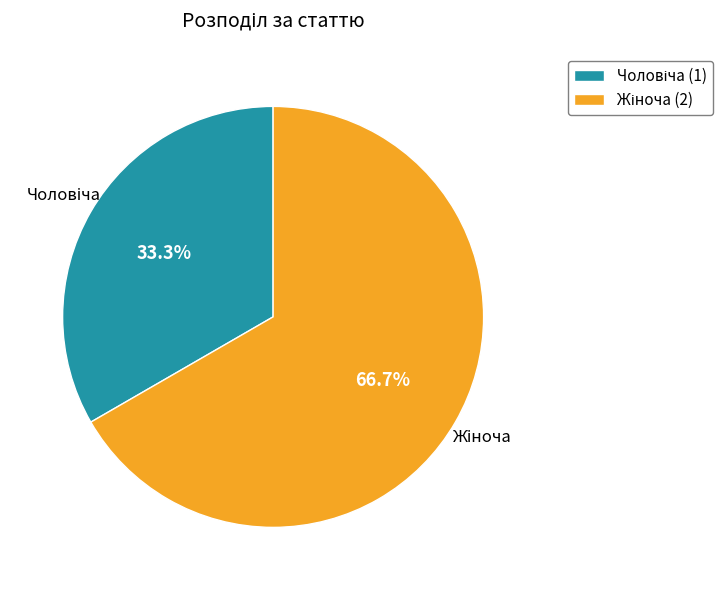

To the nearest percent, what is the average slice percentage?

50%